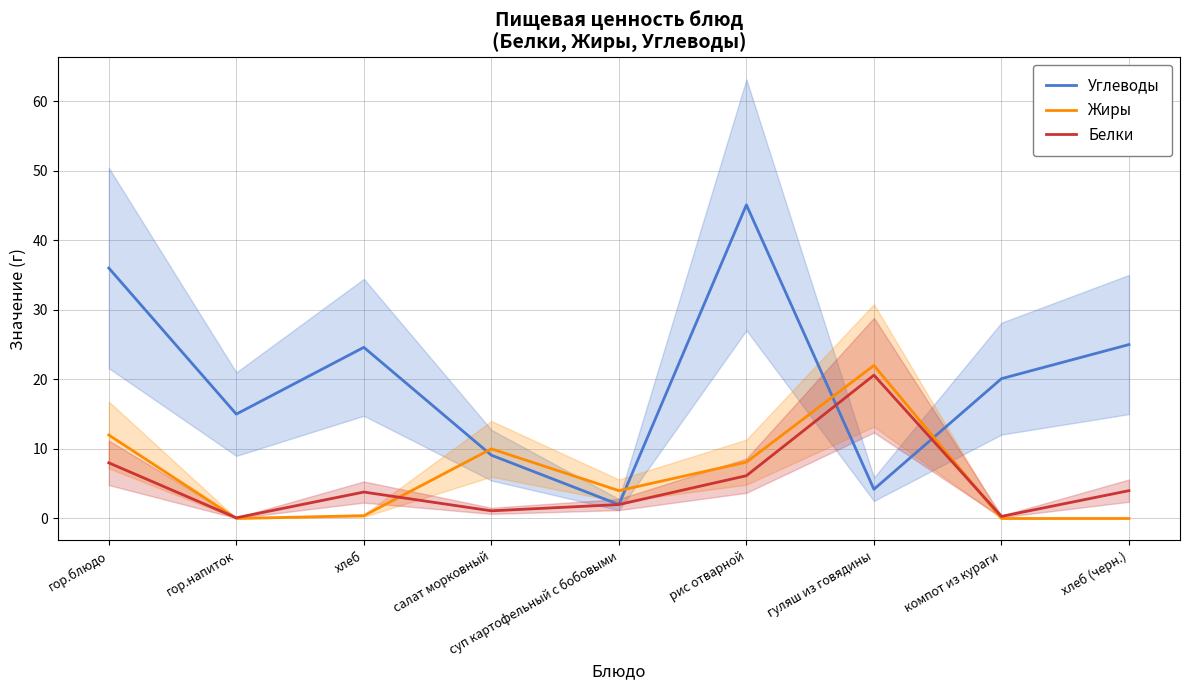

How many data points does each series have?

9